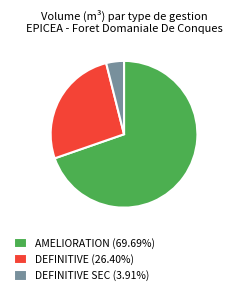

How many slices are in this pie chart?

3